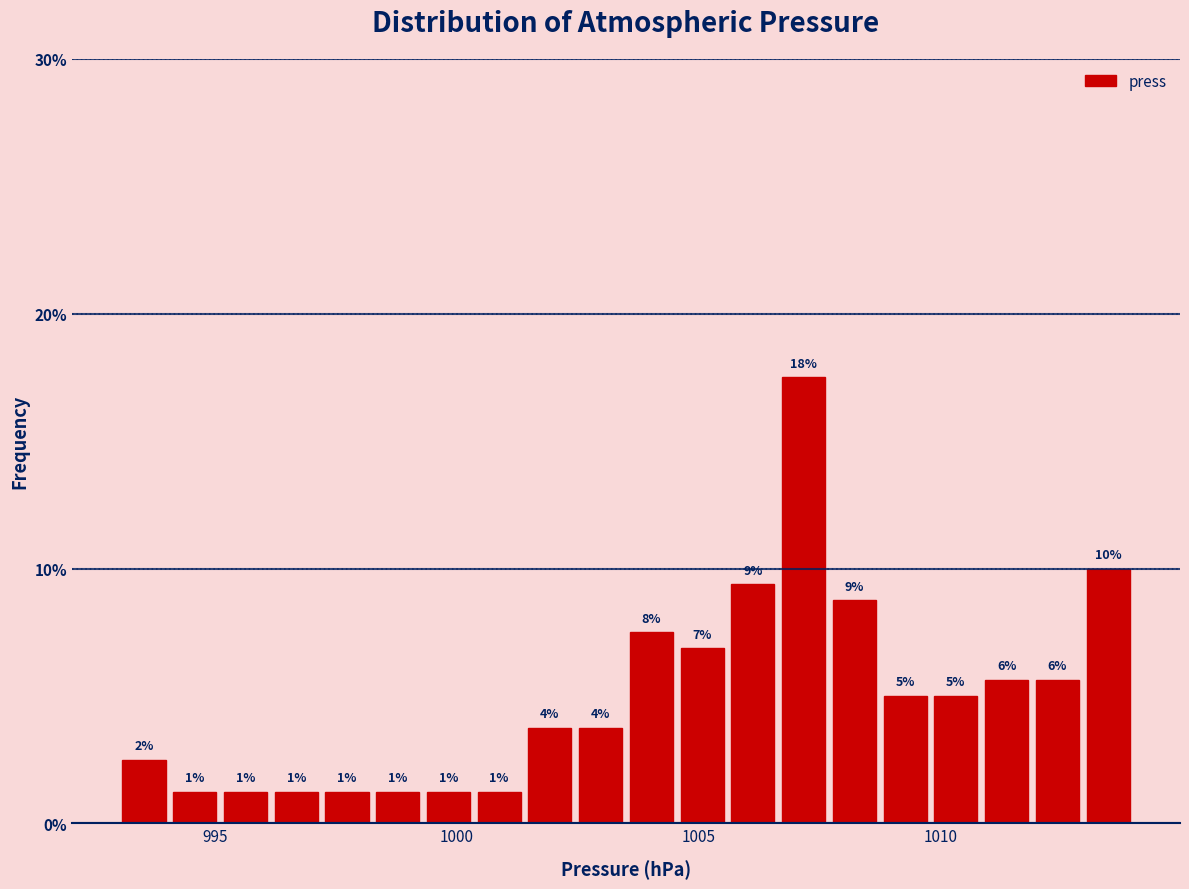

Around what value on the x-axis is the tallest bar? Give the approximate position of its centre, as read against the axis.

1007.0